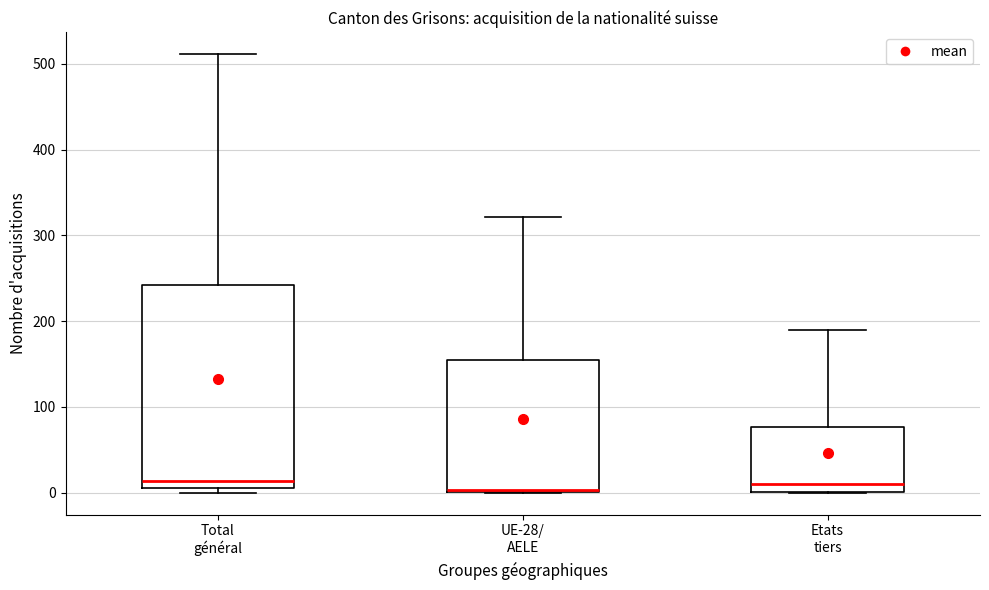

Reading left to right, read every box against the y-axis: the position of its median line, the range the box covers, and the ends of its whiskers. The values are not printed on the chart, so give them approximately, as read against the axis.

Total général: median 10 (just above the box's lower edge), box 10 to 240, whiskers 0 to 510
UE-28/ AELE: median 0, box 0 to 150, whiskers 0 to 320
Etats tiers: median 10, box 0 to 80, whiskers 0 to 190